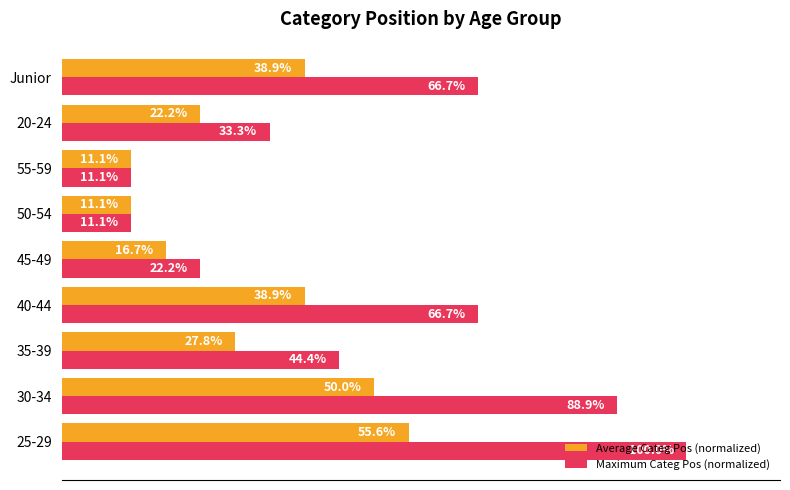

Which series has the widest spread of values?

Maximum Categ Pos (normalized)